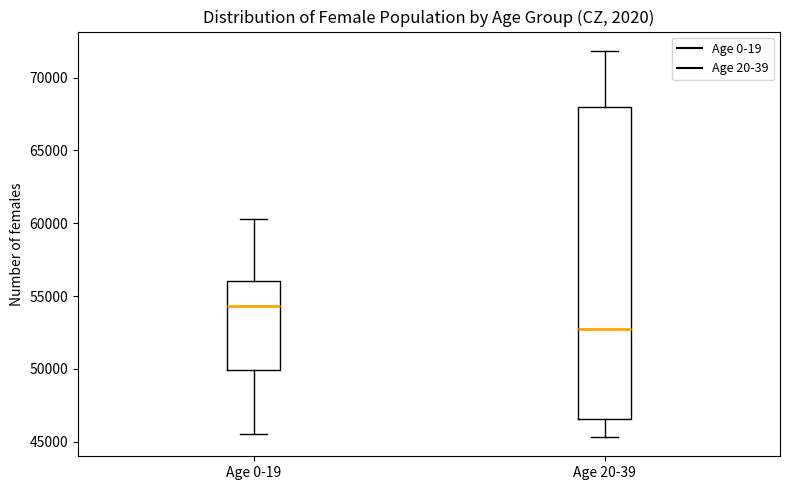

Reading left to right, transcribe this box plot: for each box, give where its median line is, the range the box spans, and where its two whiskers end, as read against the y-axis. The values are not printed on the chart, so give them approximately, as read against the axis.

Age 0-19: median 54500, box 50000 to 56000, whiskers 45500 to 60500
Age 20-39: median 53000, box 46500 to 68000, whiskers 45500 to 72000